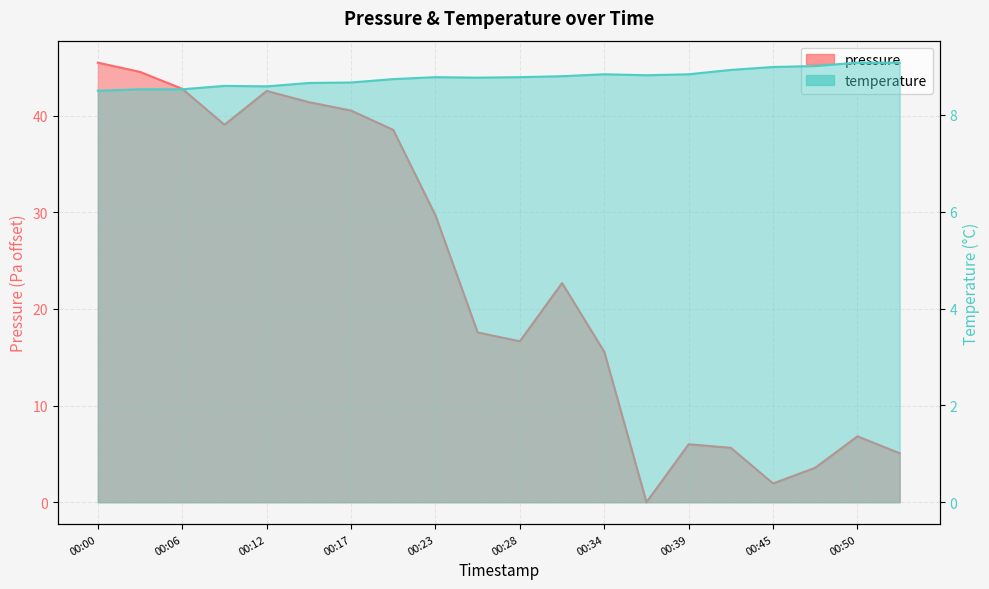

What is the value of the pressure point at the 20th from the left?

5.1